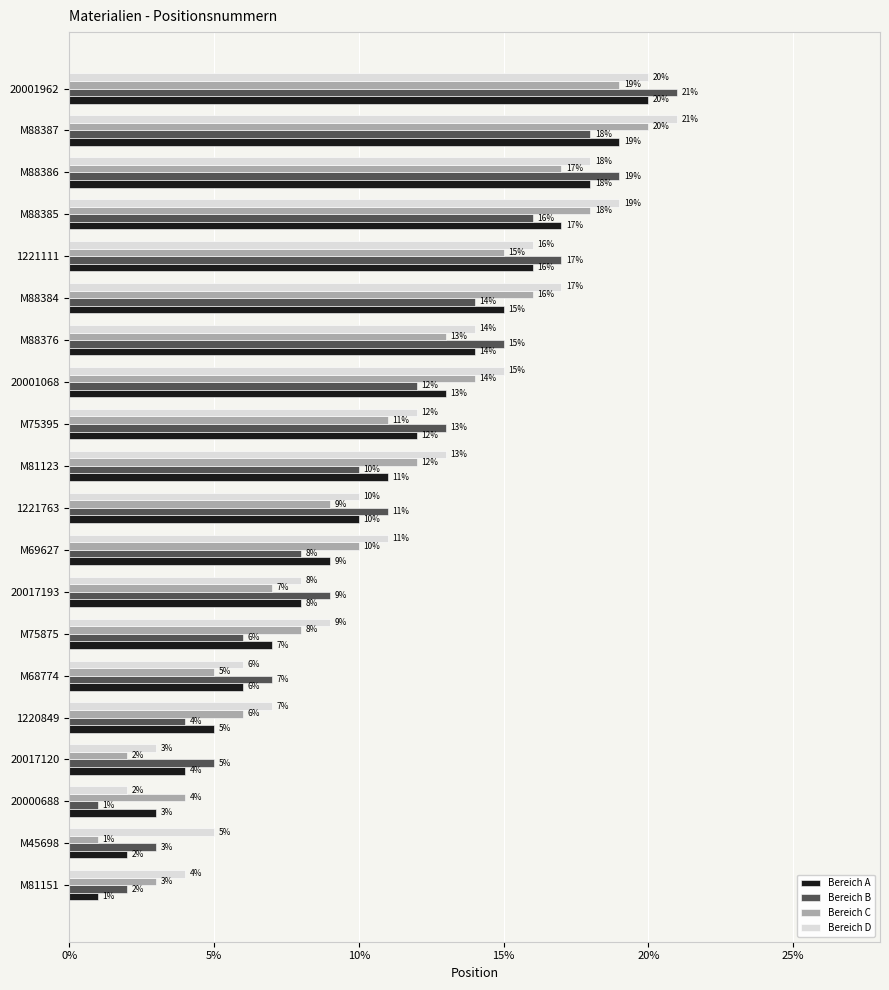

What is the sum of all Bereich A values?

210